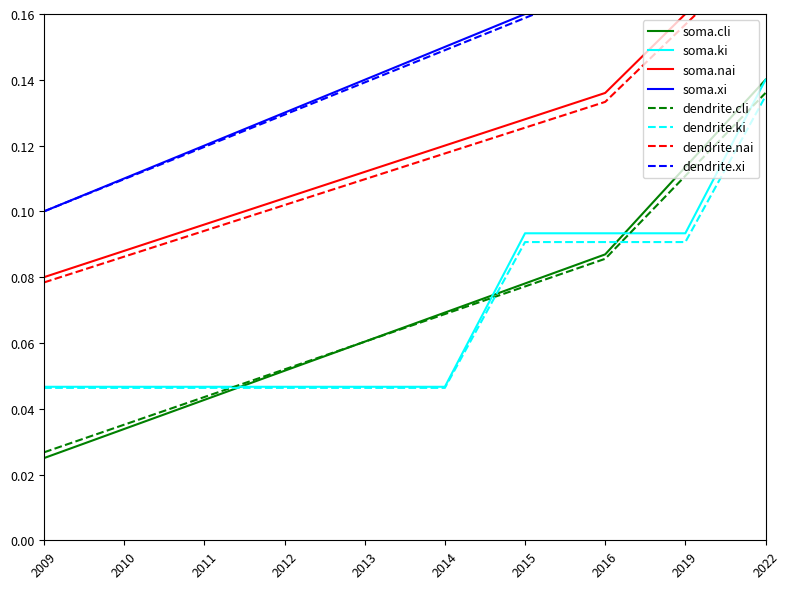

List the labels in order of dendrite.cli value, largest first.

2022, 2019, 2016, 2015, 2014, 2013, 2012, 2011, 2010, 2009